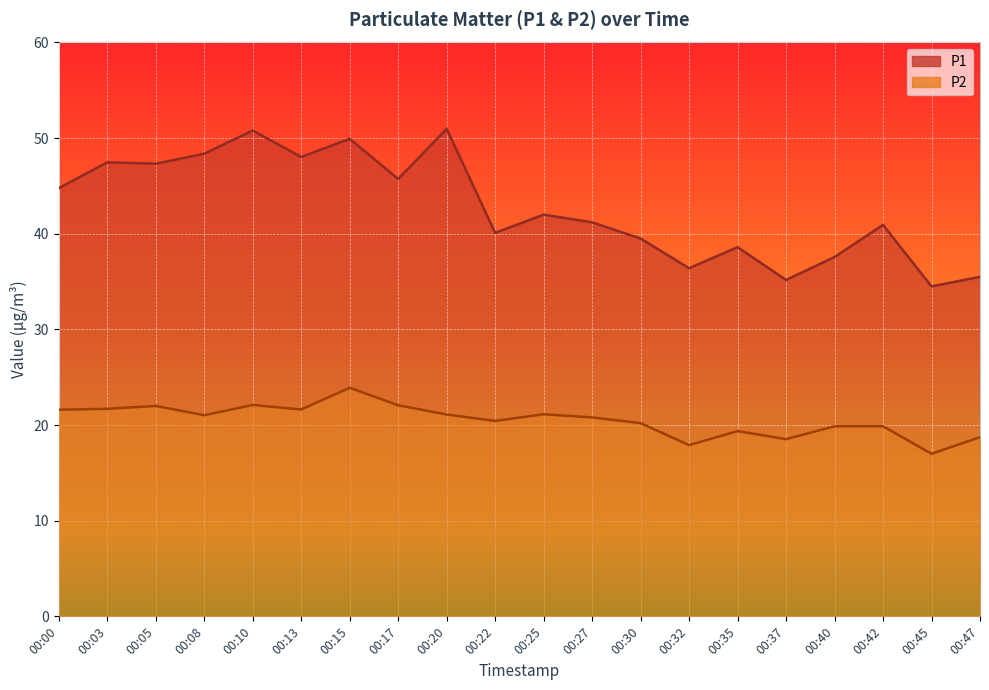

Which series has the largest total across all categories?

P1